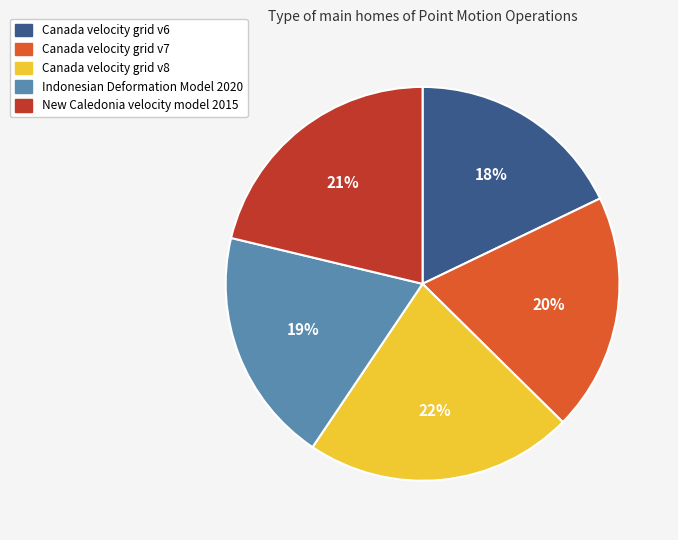

To the nearest percent, what portion does Canada velocity grid v6 represent?

18%